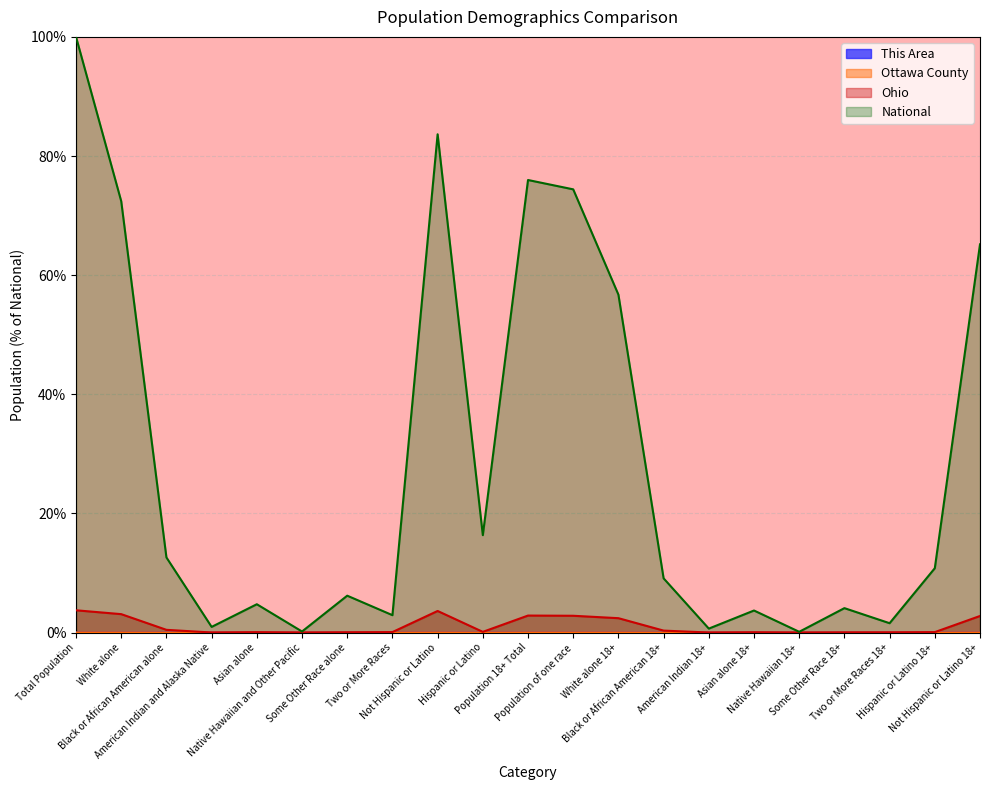

Where is the first local maximum for Ottawa County?

Asian alone